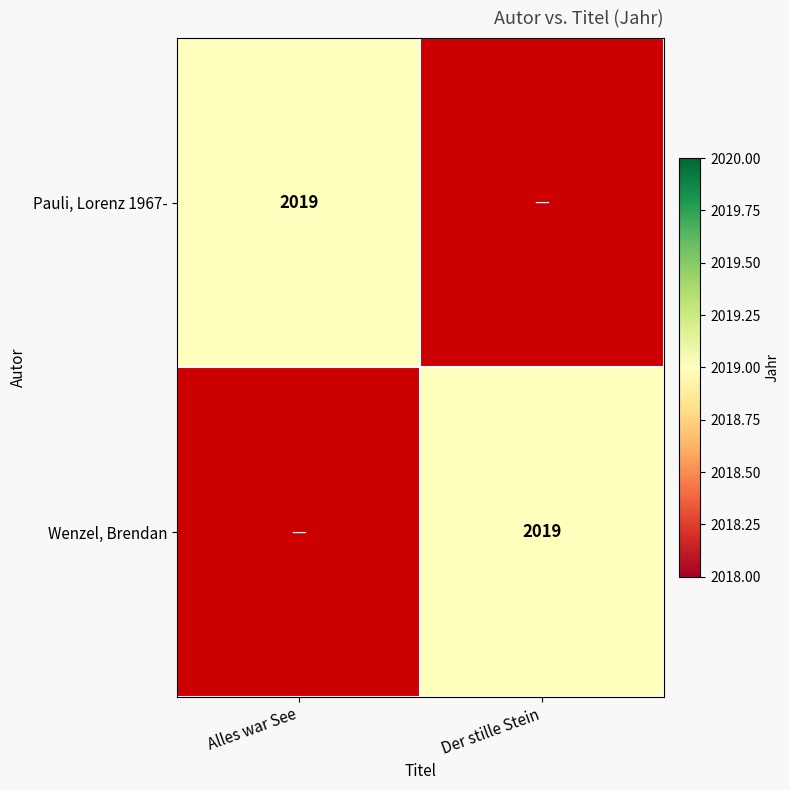

Is it true that Pauli, Lorenz 1967- equals 3511 at Alles war See?

False